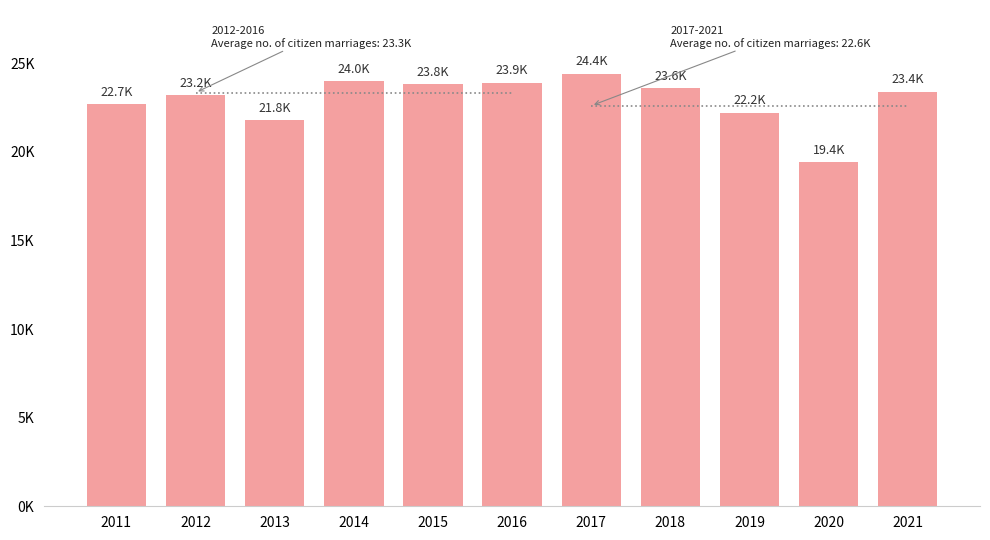

Rank the categories by value from lowest to highest.

2020, 2013, 2019, 2011, 2012, 2021, 2018, 2015, 2016, 2014, 2017